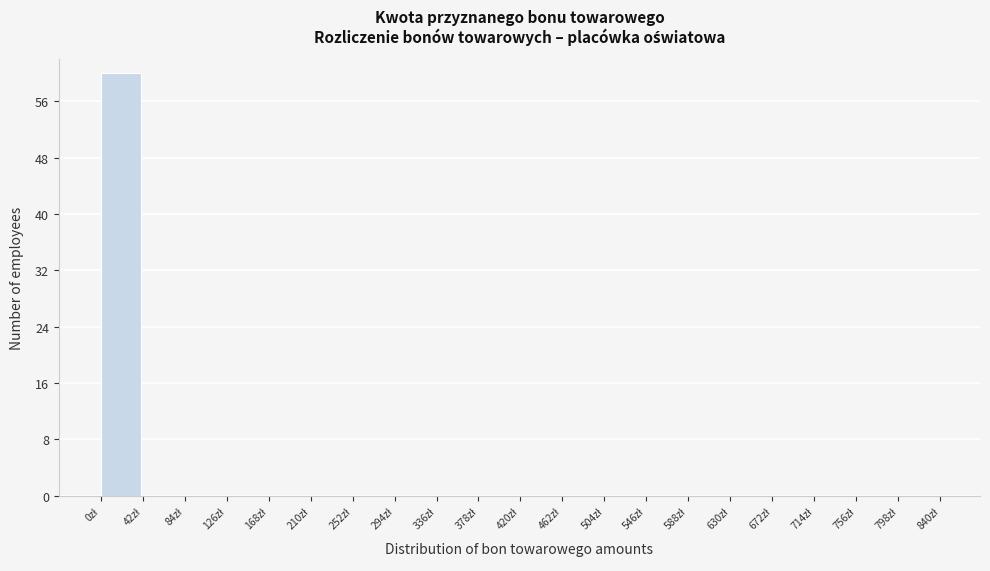

What is the height of the bar covering 0 to 42 on the x-axis? Neither the bar edges nor the heights are printed on the chart, so give them approximately, as read against the axes.

60